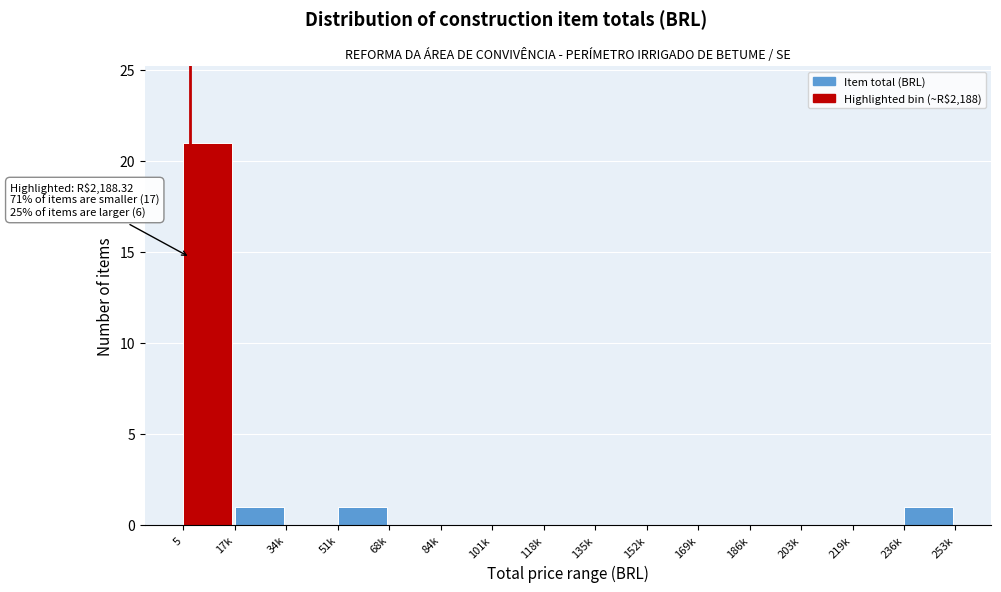

Reading left to right, list all the values displayed in this chart.

5=21	17k=1	34k=0	51k=1	68k=0	84k=0	101k=0	118k=0	135k=0	152k=0	169k=0	186k=0	203k=0	219k=0	236k=1